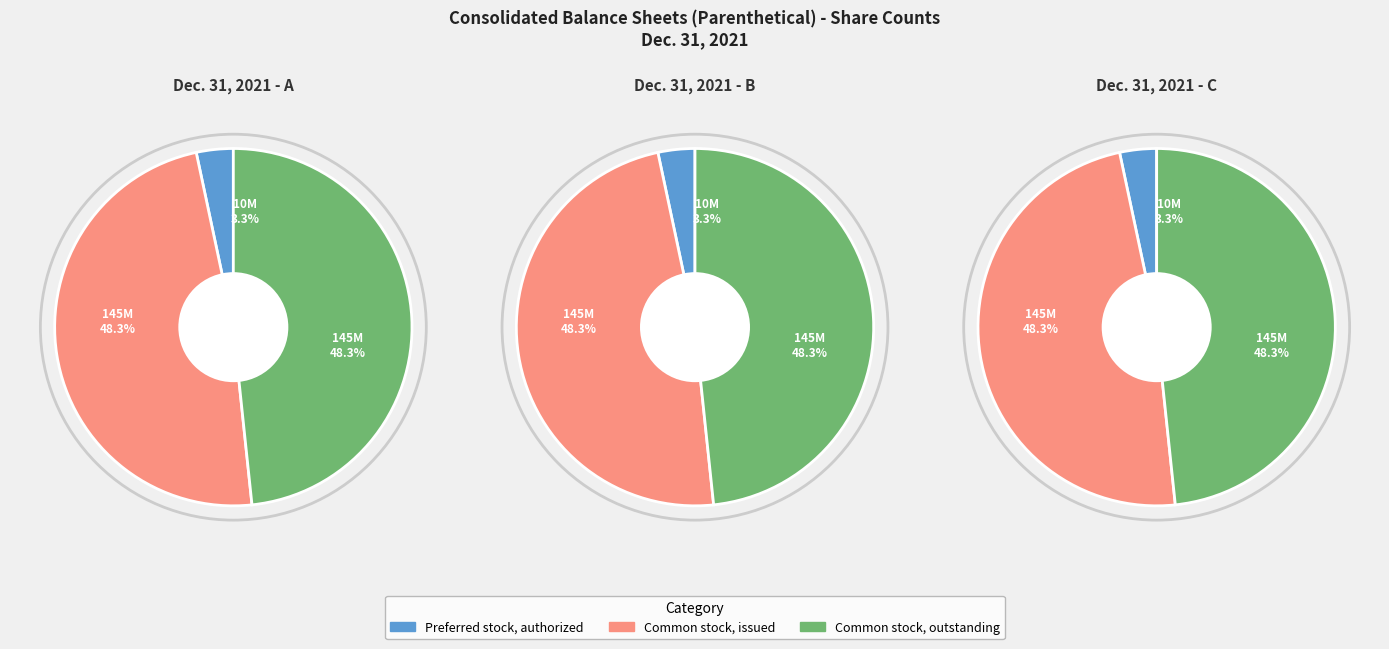

To the nearest percent, what is the average slice percentage?

33%